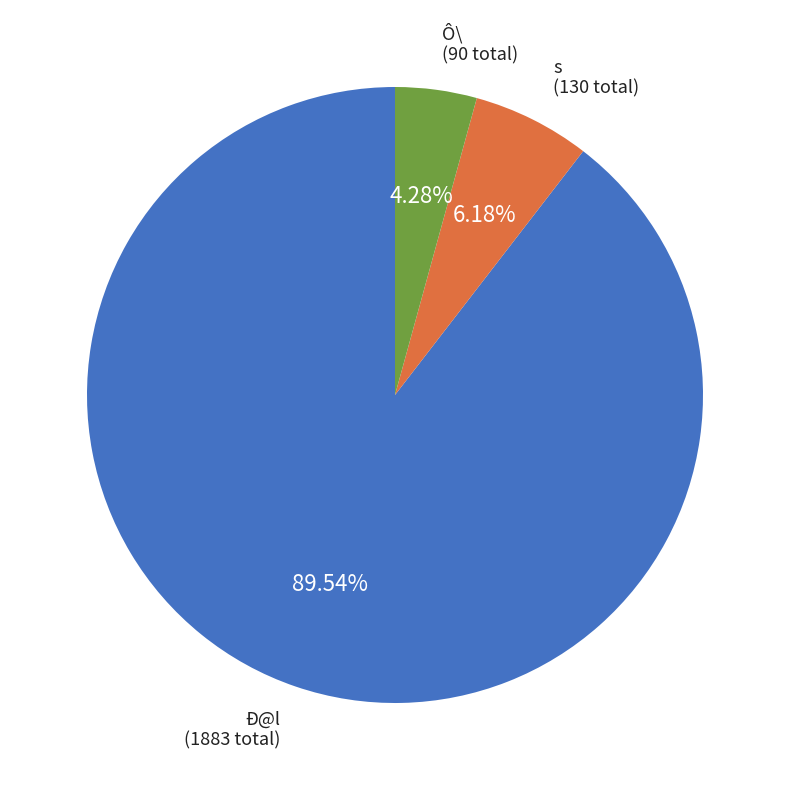

Does any single category account for the majority?

Yes